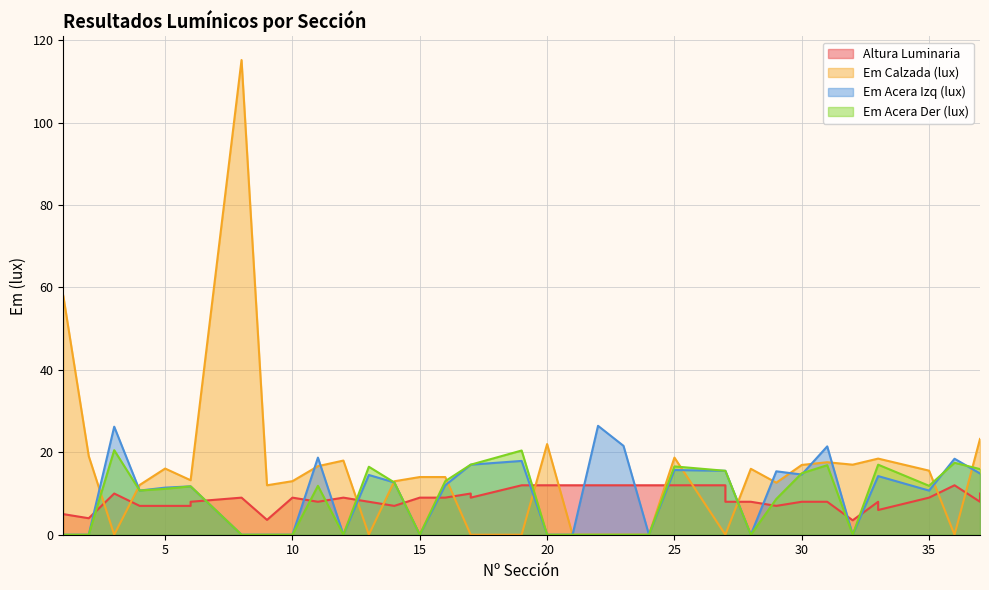

Reading right to left, list all the values displayed in this chart.

Altura Luminaria: 10.0	8.0	12.0	9.0	6.0	8.0	3.5	8.0	8.0	7.0	8.0	8.0	12.0	12.0	12.0	12.0	12.0	12.0	12.0	12.0	9.0	10.0	9.0	9.0	7.0	8.0	9.0	8.0	9.0	3.6	9.0	8.0	7.0	7.0	7.0	10.0	4.0	5.0
Em Calzada (lux): 23.2	23.2	0.0	15.6	18.5	18.5	17.0	17.6	16.9	12.6	16.0	0.0	0.0	18.7	0.0	0.0	0.0	0.0	22.0	0.0	0.0	0.0	14.0	14.0	13.0	0.0	18.0	16.6	13.0	12.0	115.2	13.2	13.2	16.1	12.1	0.0	19.1	58.0
Em Acera Izq (lux): 14.9	14.9	18.4	10.7	14.2	14.2	0.0	21.4	14.6	15.4	0.0	15.5	15.5	15.7	0.0	21.6	26.4	0.0	0.0	17.9	17.0	17.0	12.0	0.0	12.7	14.5	0.0	18.7	0.0	0.0	0.0	11.7	11.7	11.4	10.7	26.2	0.0	0.0
Em Acera Der (lux): 15.9	15.9	17.5	11.9	17.0	17.0	0.0	16.9	14.9	8.7	0.0	15.5	15.5	16.6	0.0	0.0	0.0	0.0	0.0	20.4	17.0	17.0	13.0	0.0	12.7	16.5	0.0	11.9	0.0	0.0	0.0	11.7	11.7	11.1	10.7	20.5	0.0	0.0